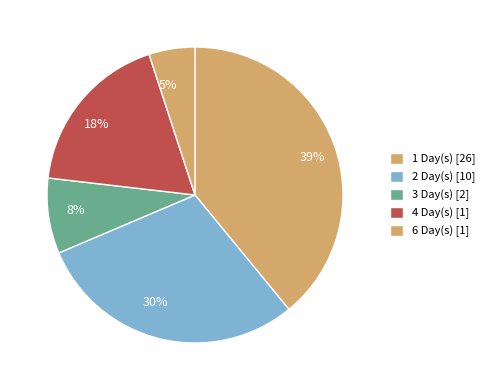

What percentage is the 39% slice, to the nearest percent?

39%